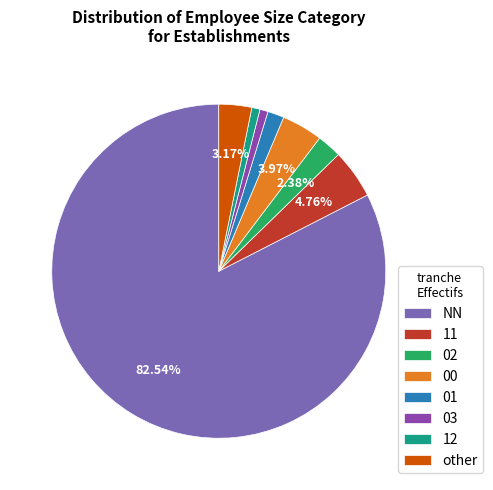

Which has a higher value, 03 or NN?

NN